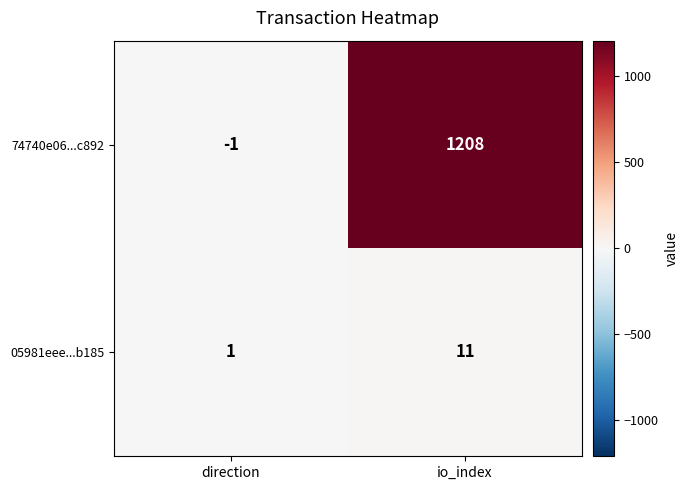

Rank the series by their maximum value, from highest to lowest.

74740e06...c892, 05981eee...b185